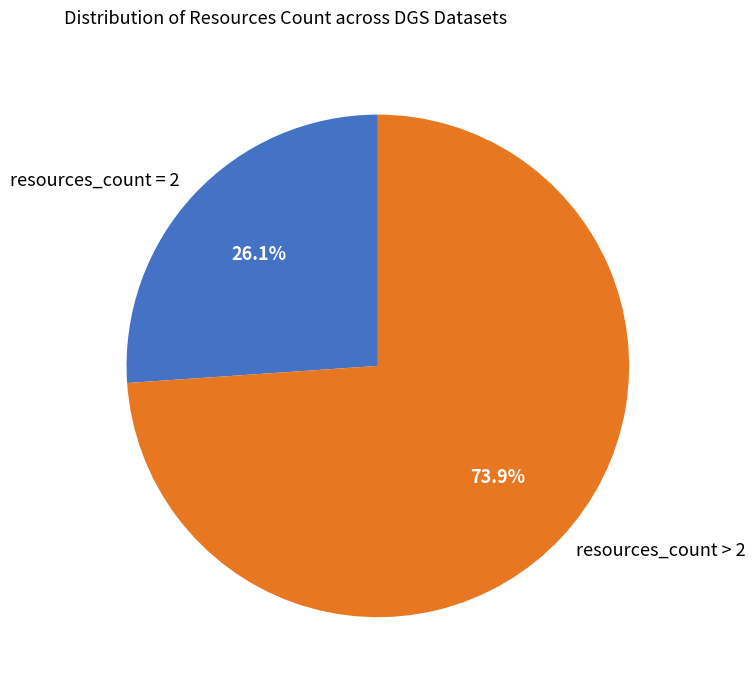

Is there a majority slice in this chart?

Yes